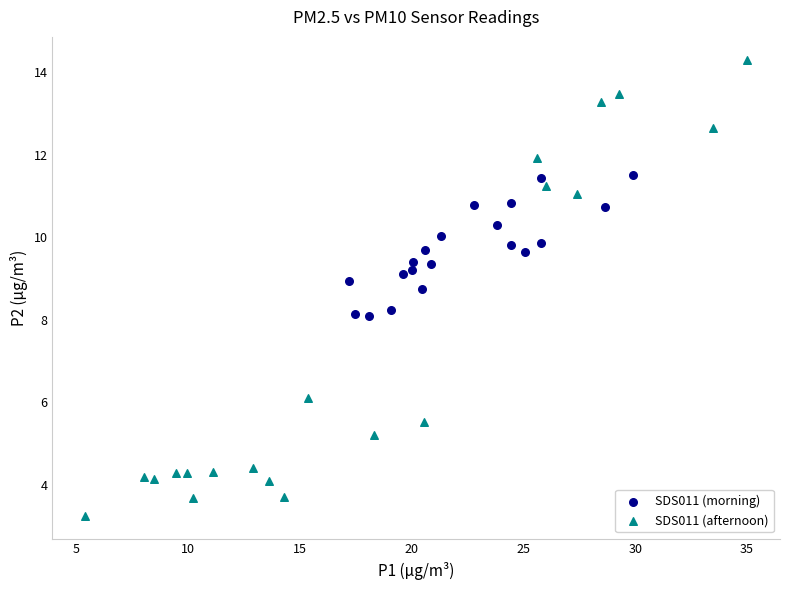

Which series has the largest Y range (max minus min)?

SDS011 (afternoon)